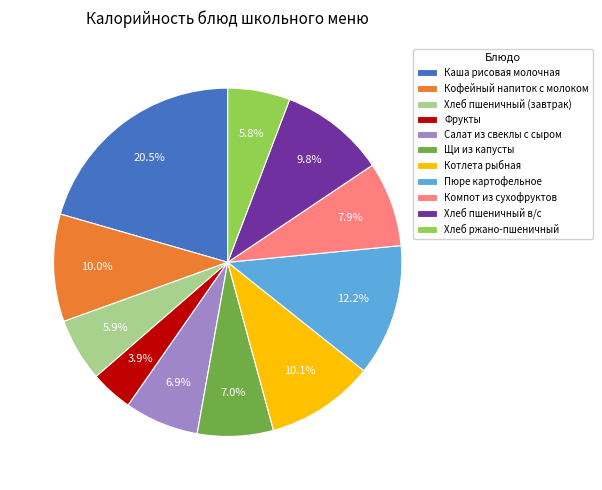

The Фрукты slice represents 4% of the pie. True or false?

True